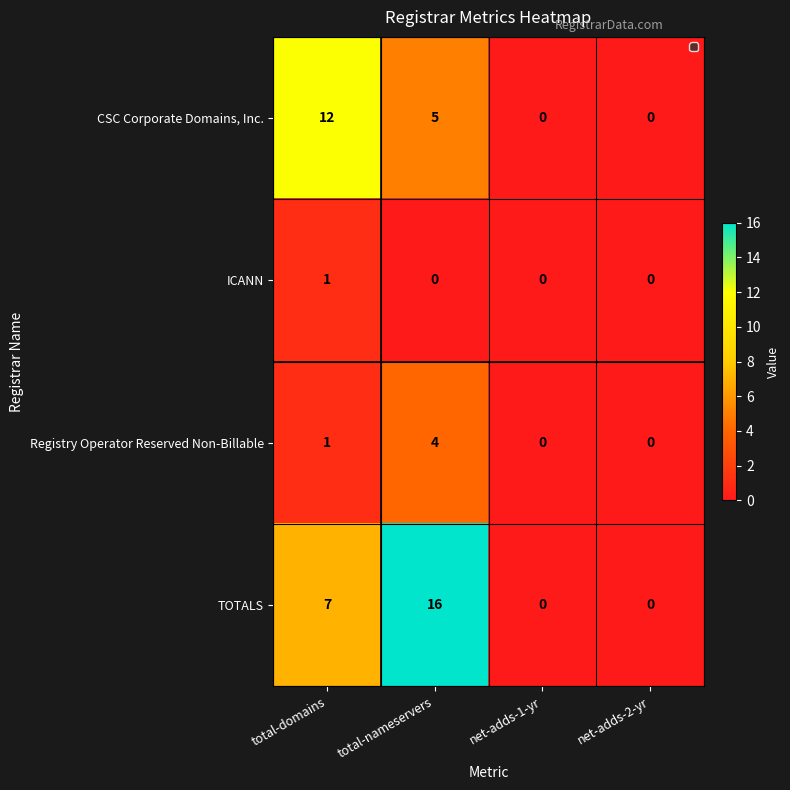

At how many categories does at least one series exceed 5?

2